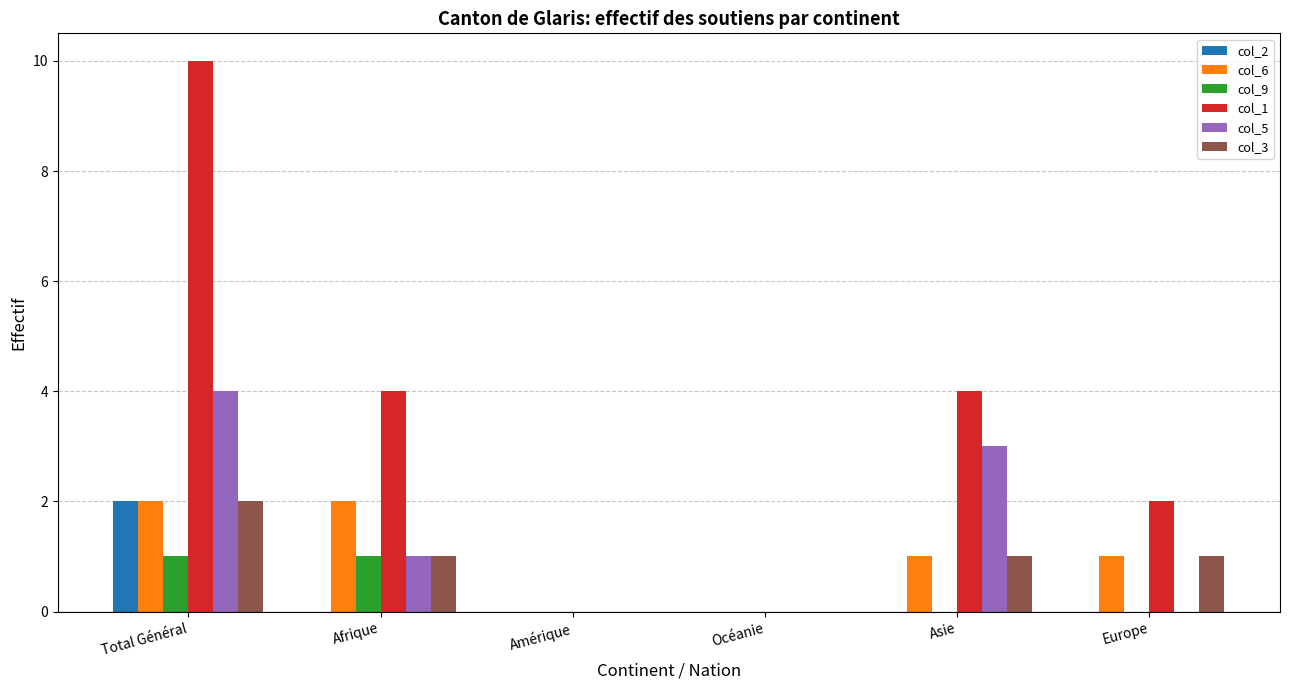

Between Océanie and Europe, which series saw the biggest shift?

col_1